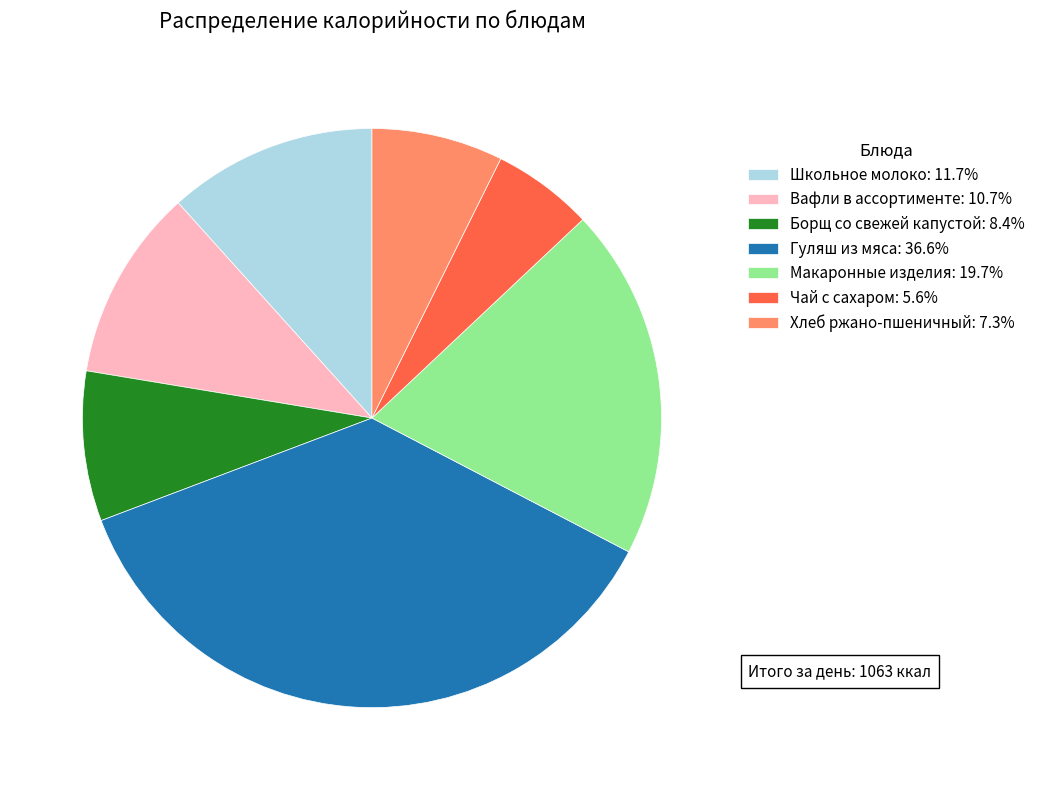

Approximately how many times larger is the value at Вафли в ассортименте: 10.7% compared to Макаронные изделия: 19.7%?

0.5